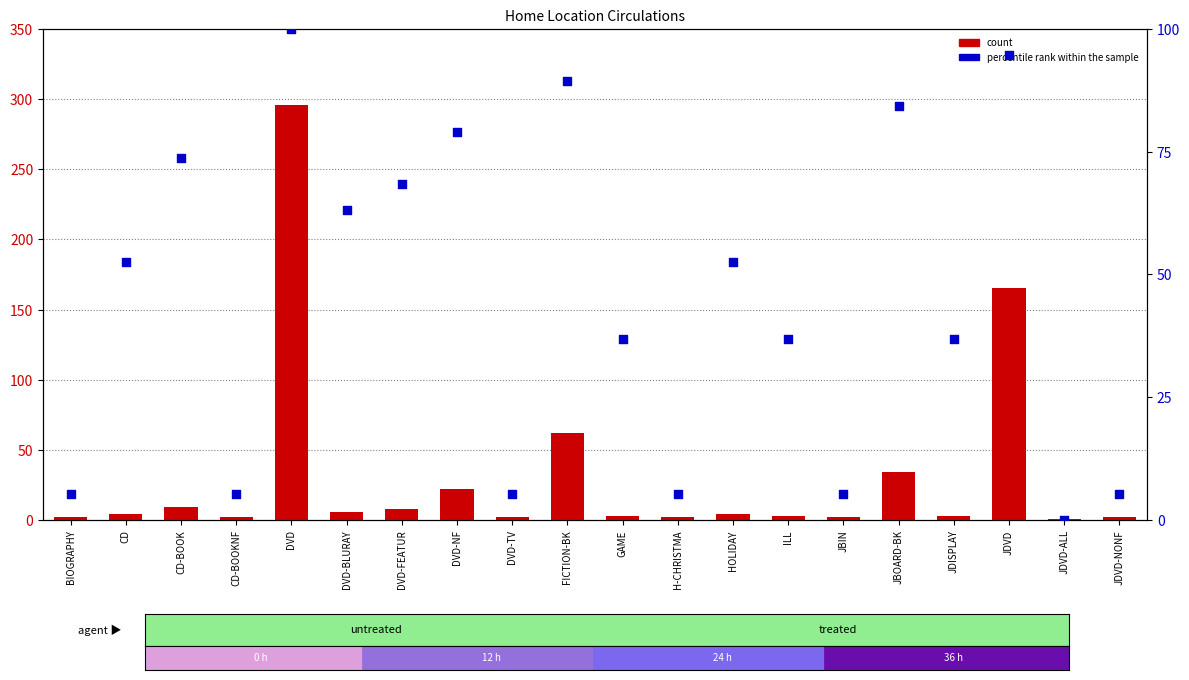

Which series reaches the minimum Y coordinate?

percentile rank within the sample